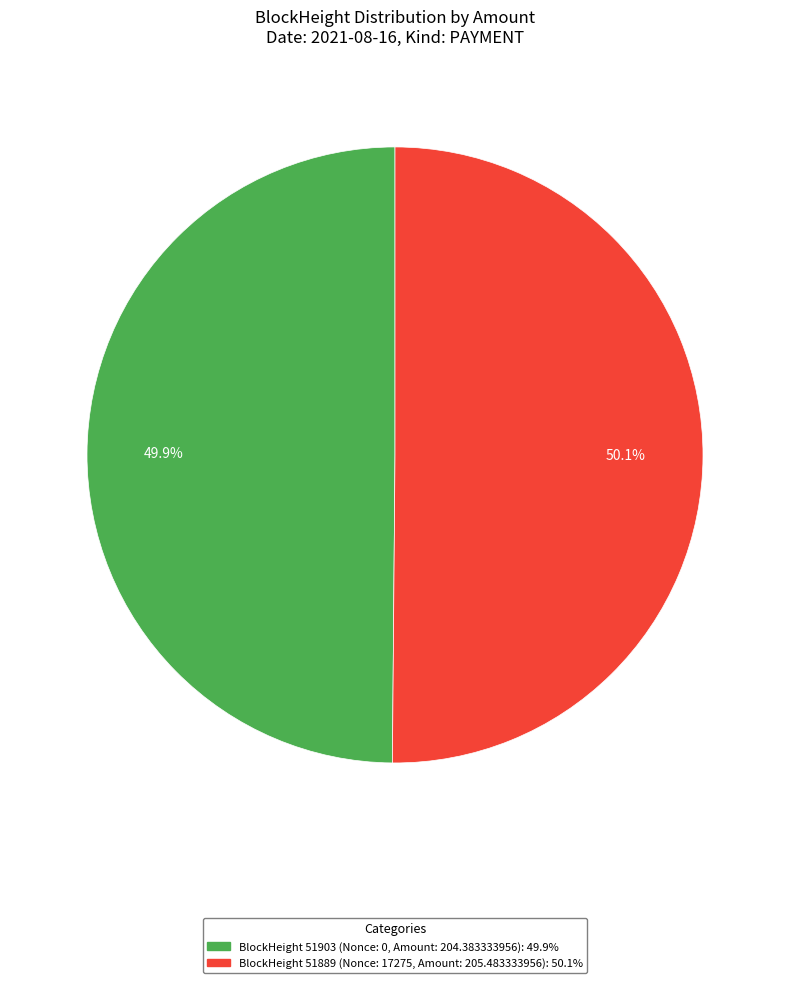

Is there any slice that represents more than half of the pie?

Yes